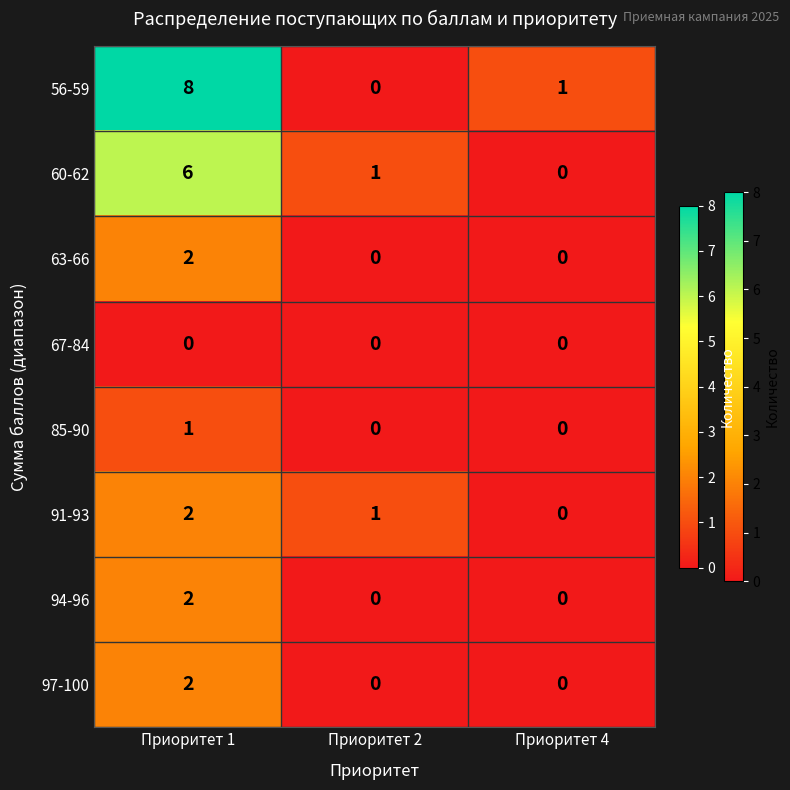

What is the sum of all 56-59 values?

9